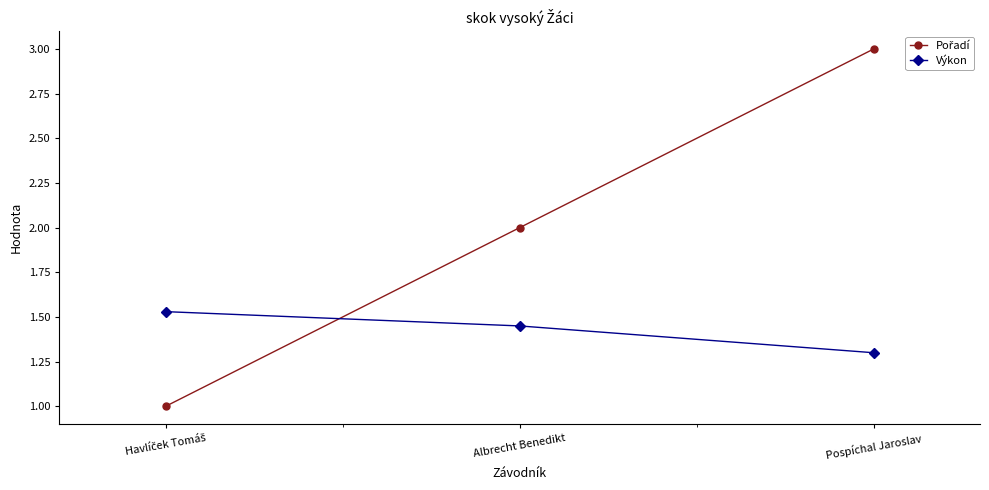

What is the minimum value for Výkon?

1.3